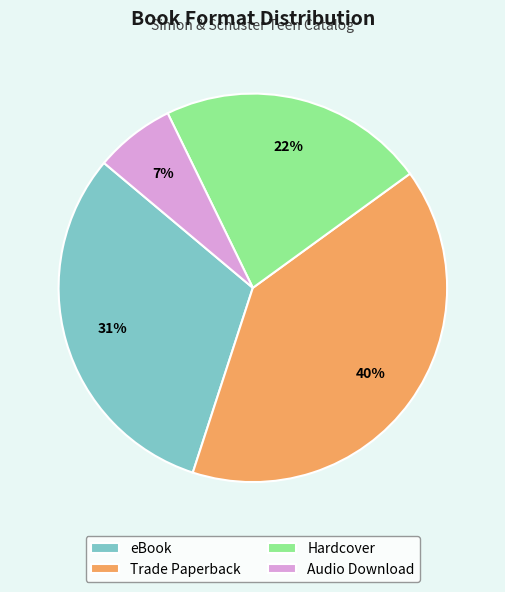

Combined, do Audio Download and eBook account for over 50%?

No